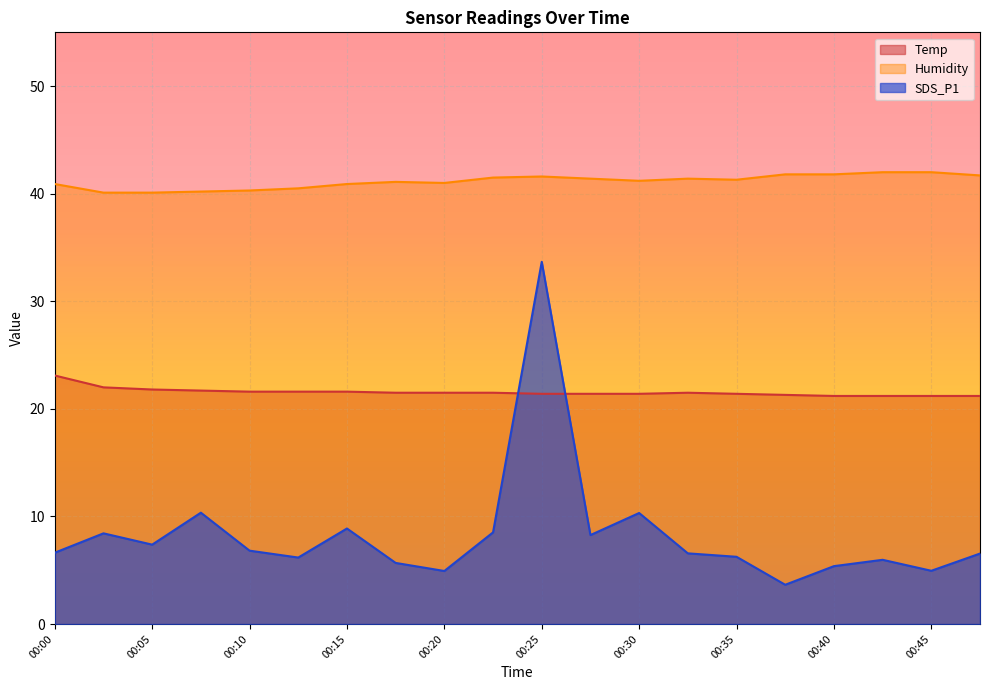

Which category has the highest value in the Humidity series?

00:43